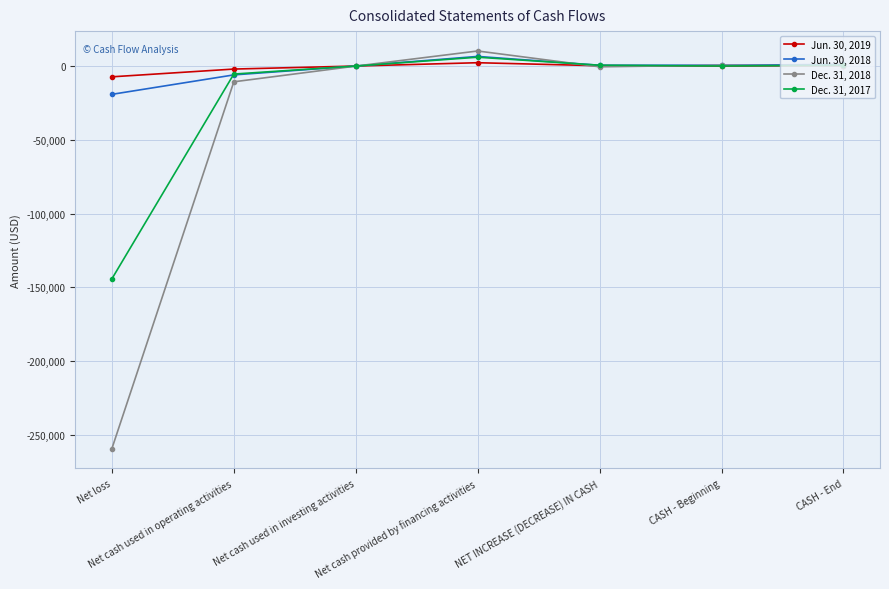

Where is the first local maximum for Jun. 30, 2018?

Net cash provided by financing activities